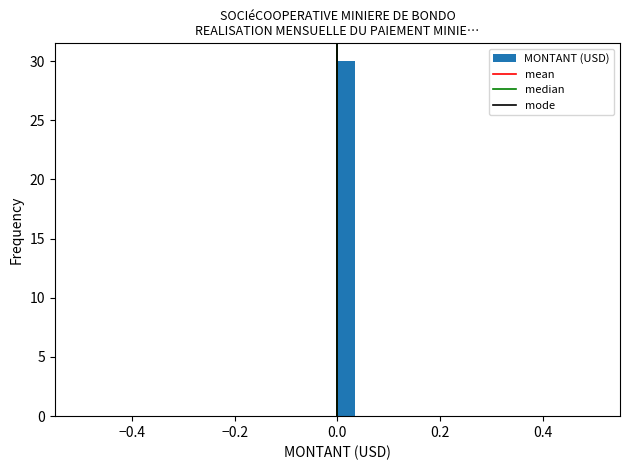

Read against the x-axis, roughly where is the centre of the tallest bar?

0.02